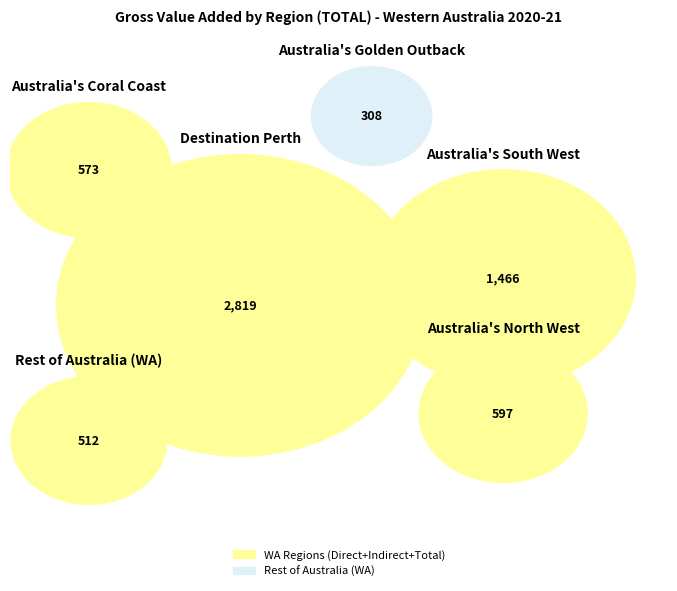

Between Destination Perth and Rest of Australia (WA), which is larger?

Destination Perth